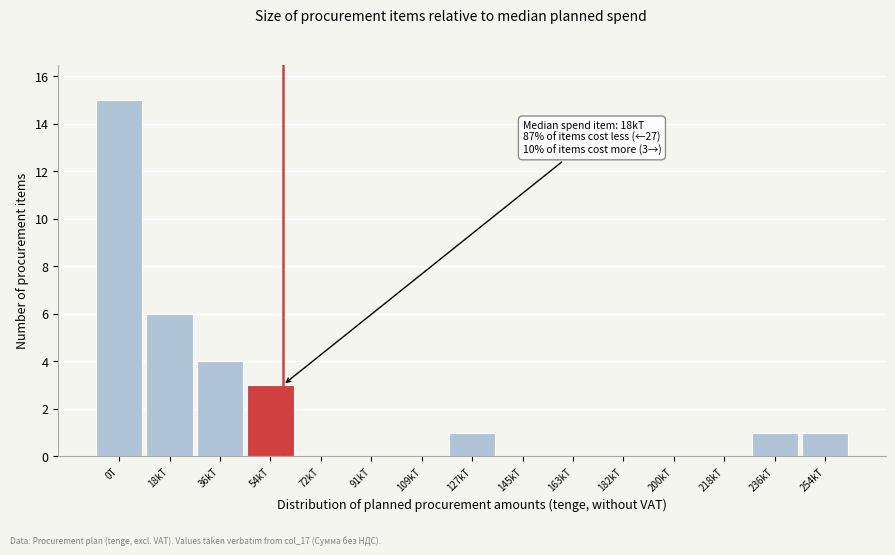

Reading left to right, transcribe all the data shown in this chart.

0T=15	18kT=6	36kT=4	54kT=3	72kT=0	91kT=0	109kT=0	127kT=1	145kT=0	163kT=0	182kT=0	200kT=0	218kT=0	236kT=1	254kT=1